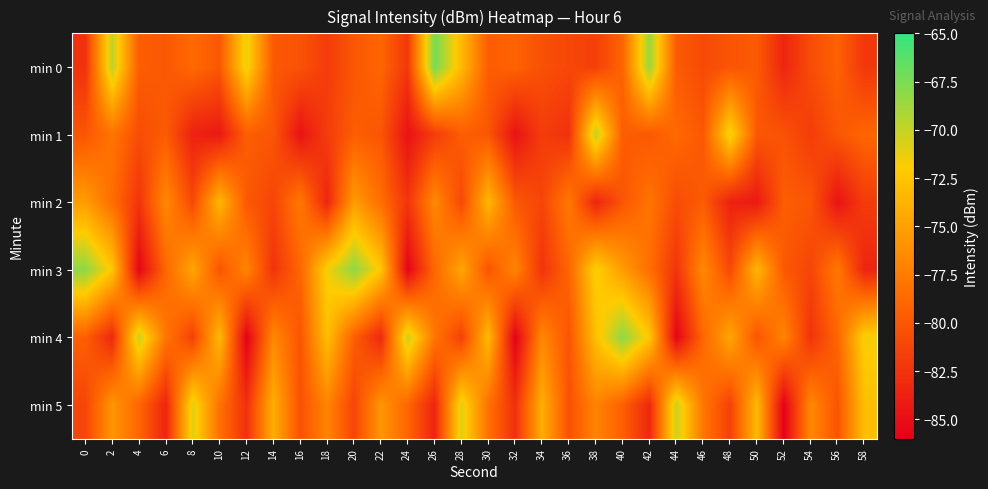

At 6, list the series in order from largest to smallest.

min 2, min 4, min 3, min 1, min 0, min 5